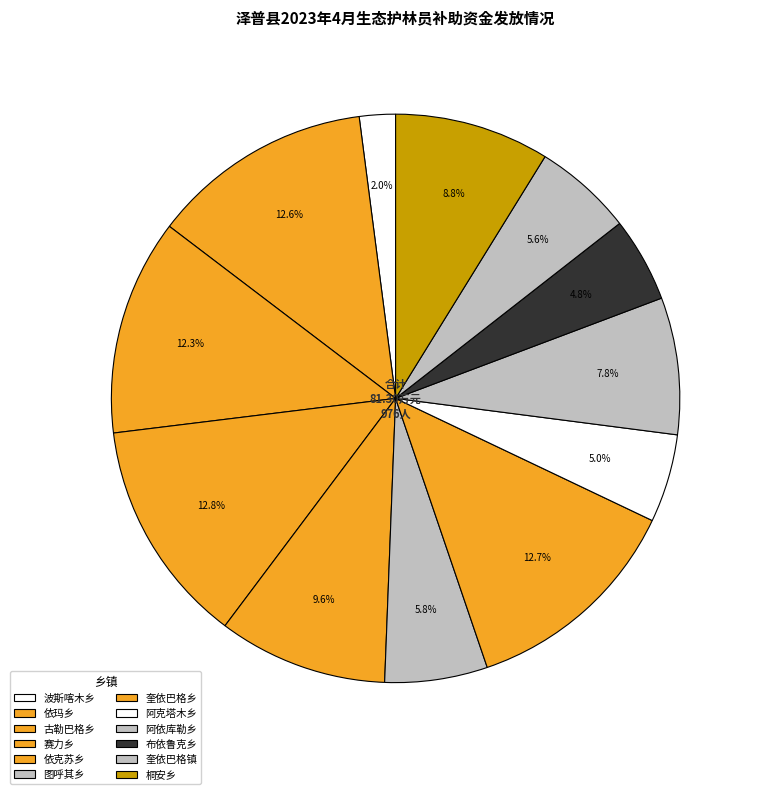

To the nearest percent, what is the difference between the largest and smallest slice percentages?

11%